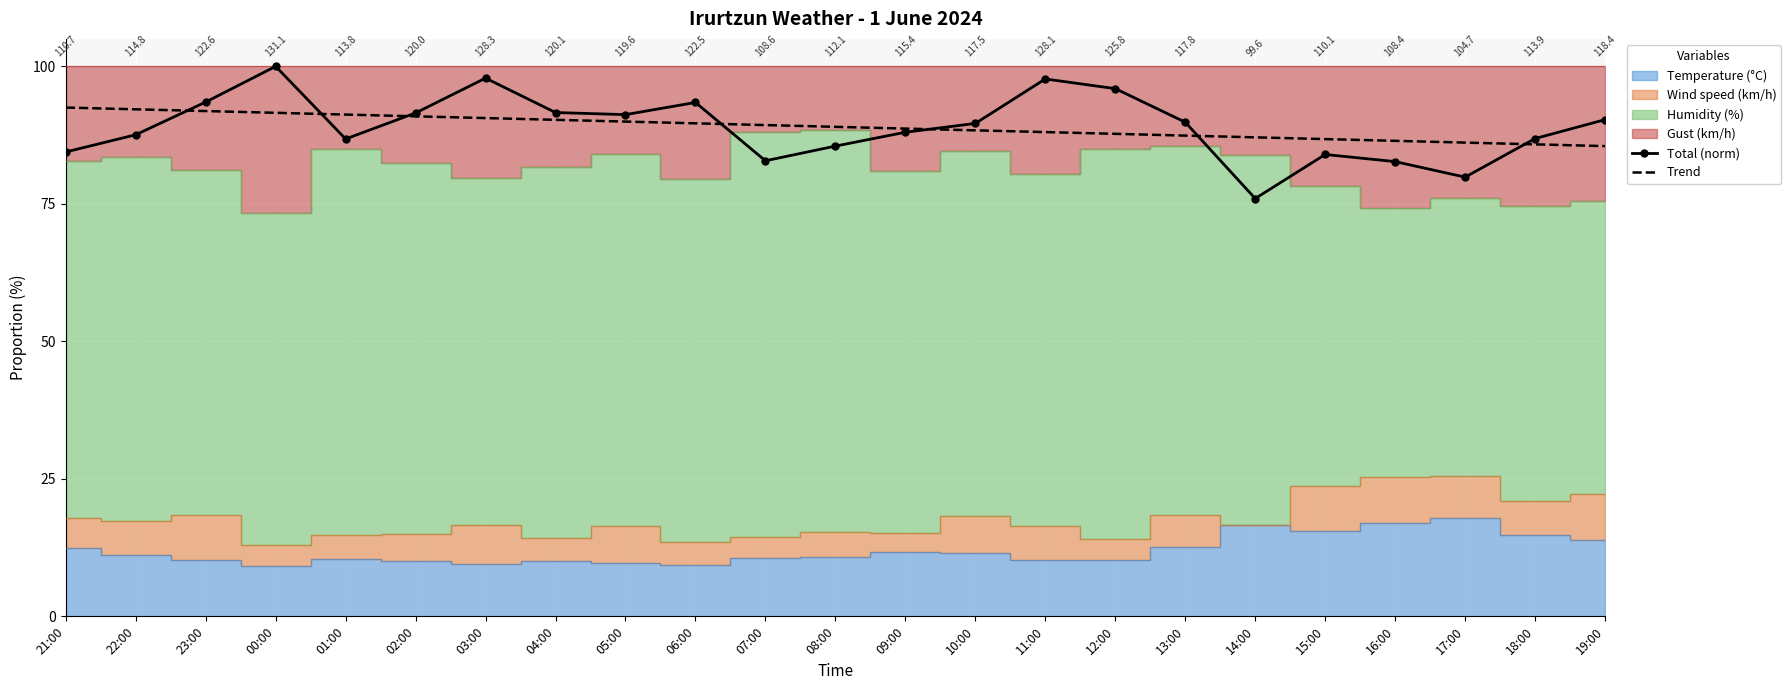

What is the sum of all Trend values?

2047.2